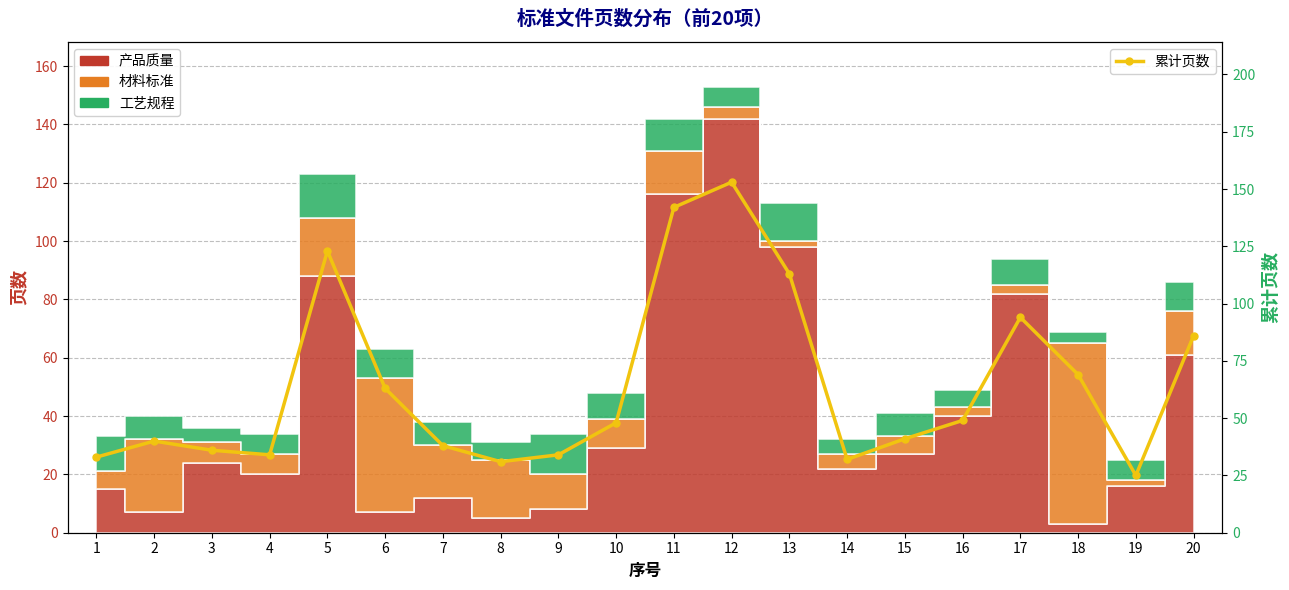

How many lines are shown in the chart?

1